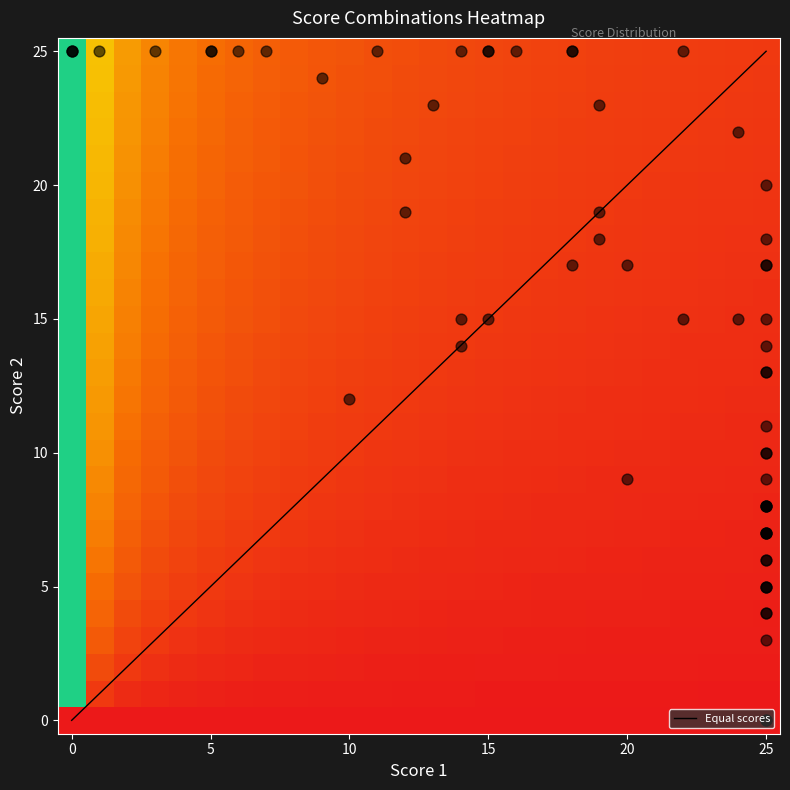

The Equal scores series shows 3 at 10. True or false?

False